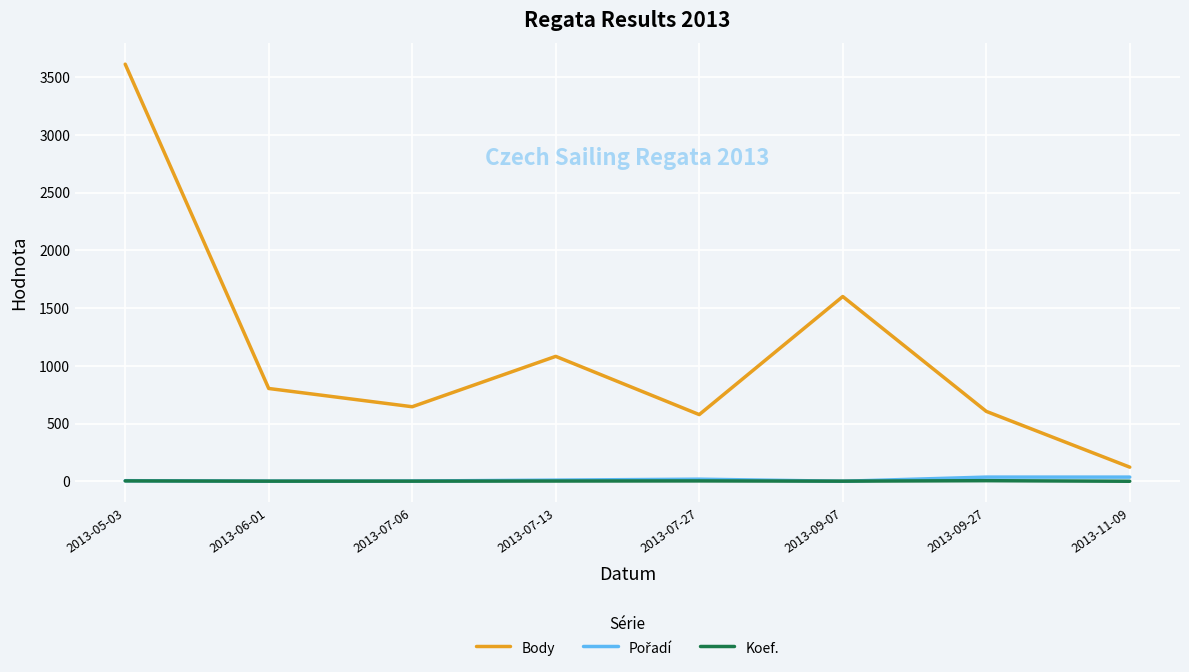

Which series has the largest total across all categories?

Body